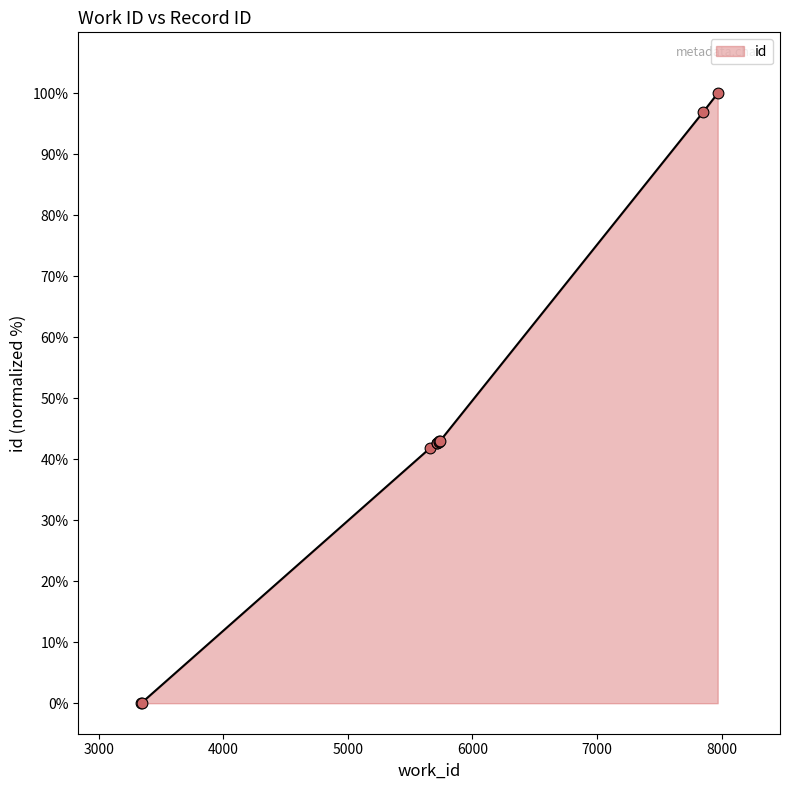

What is the maximum value shown in the chart?

100.0